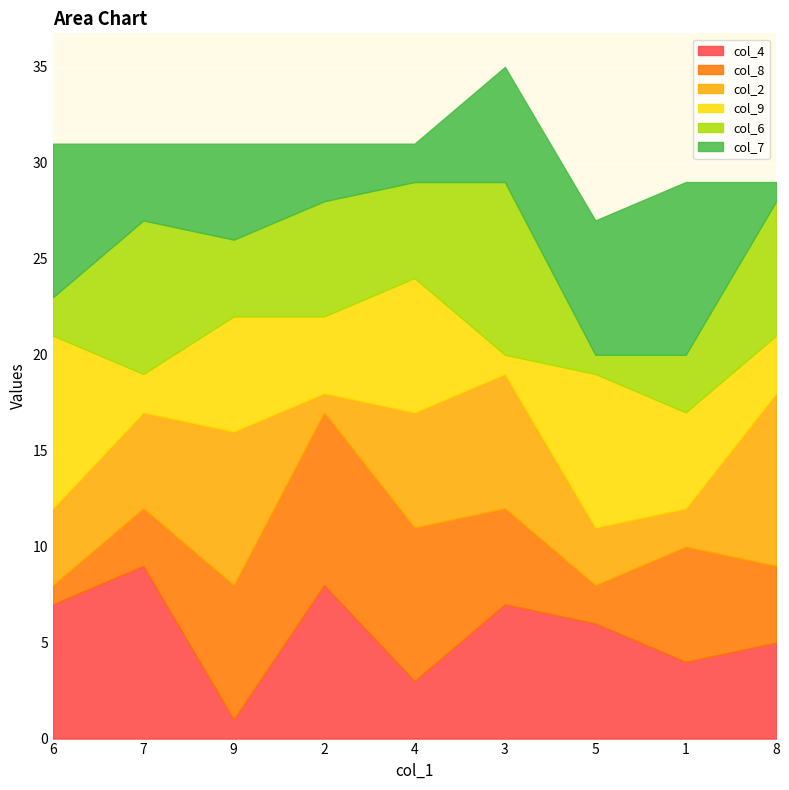

Which series has the largest range (max minus min)?

col_4